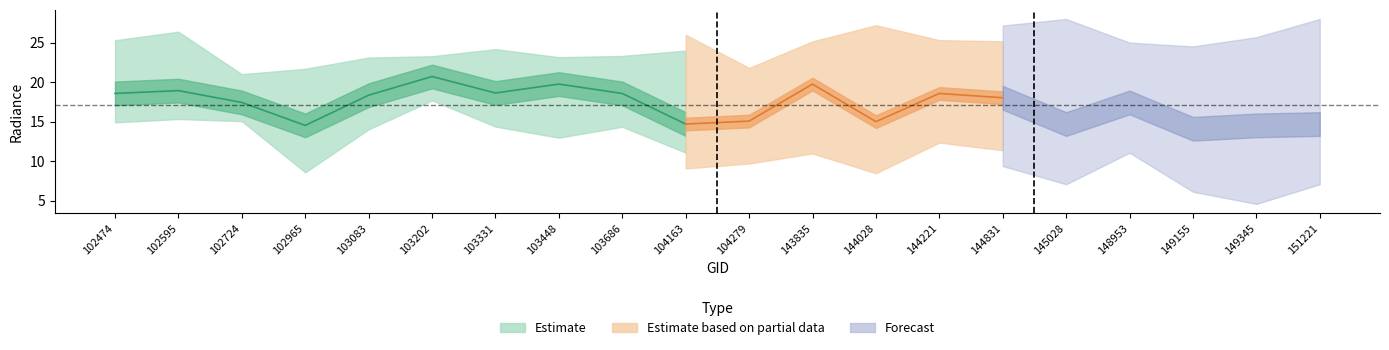

In rade9_bin_1q, how many points are higher than both neighbors (excluding endpoints)?

6